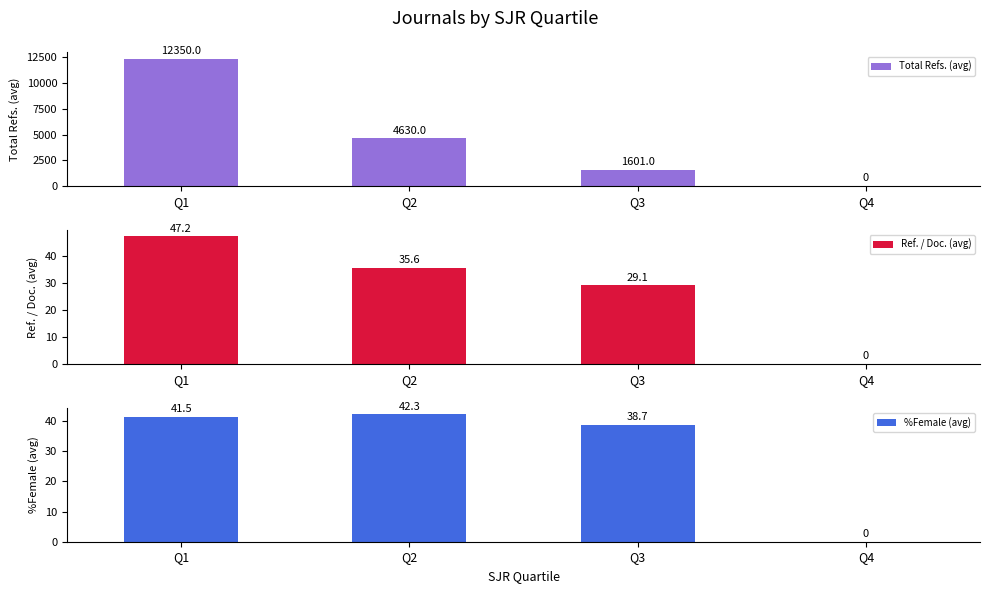

How many values in %Female (avg) are above zero?

3